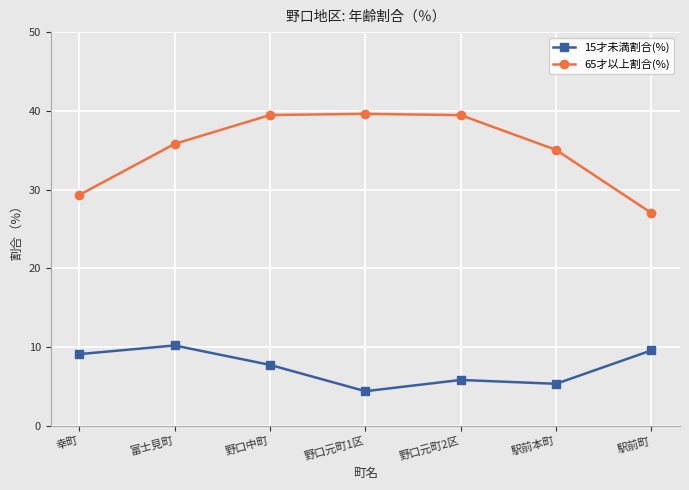

Which series has the largest total across all categories?

65才以上割合(%)